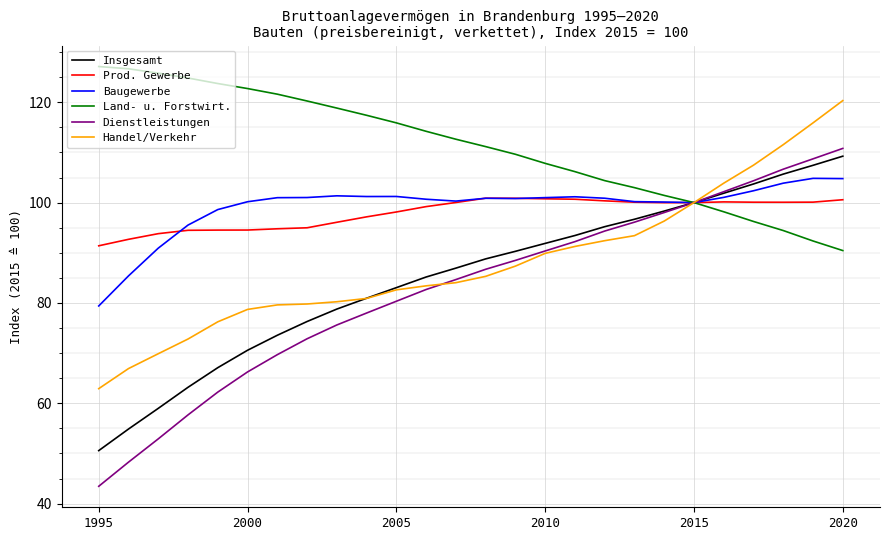

What is the difference between the second highest and minimum values in the Insgesamt series?

56.9